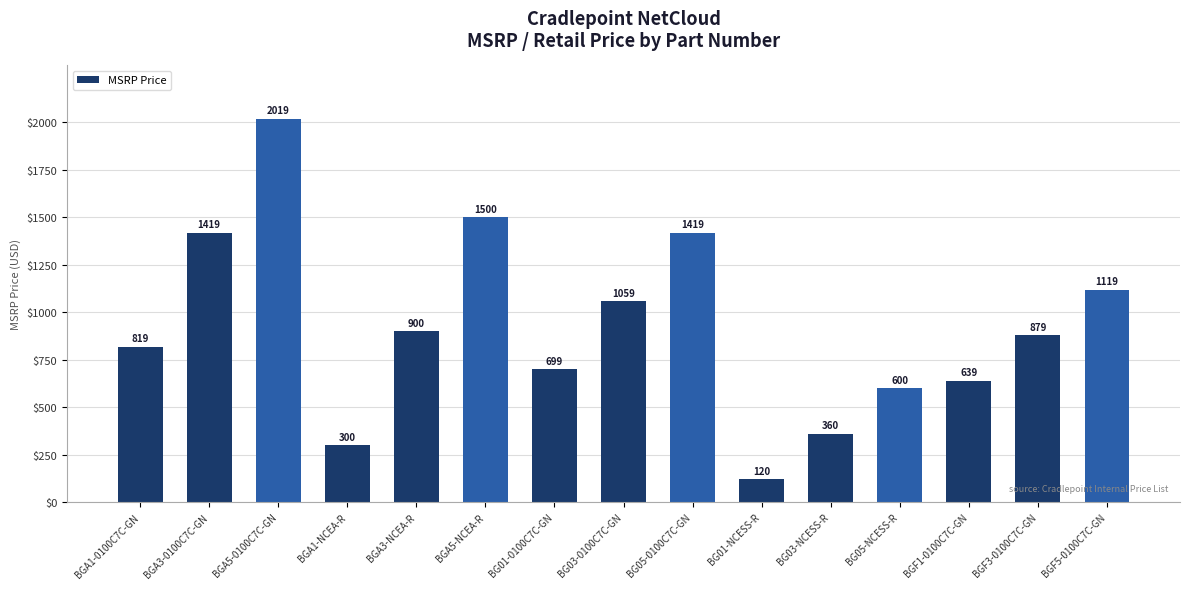

Reading left to right, extract all data points from this chart.

BGA1-0100C7C-GN=819	BGA3-0100C7C-GN=1419	BGA5-0100C7C-GN=2019	BGA1-NCEA-R=300	BGA3-NCEA-R=900	BGA5-NCEA-R=1500	BG01-0100C7C-GN=699	BG03-0100C7C-GN=1059	BG05-0100C7C-GN=1419	BG01-NCESS-R=120	BG03-NCESS-R=360	BG05-NCESS-R=600	BGF1-0100C7C-GN=639	BGF3-0100C7C-GN=879	BGF5-0100C7C-GN=1119